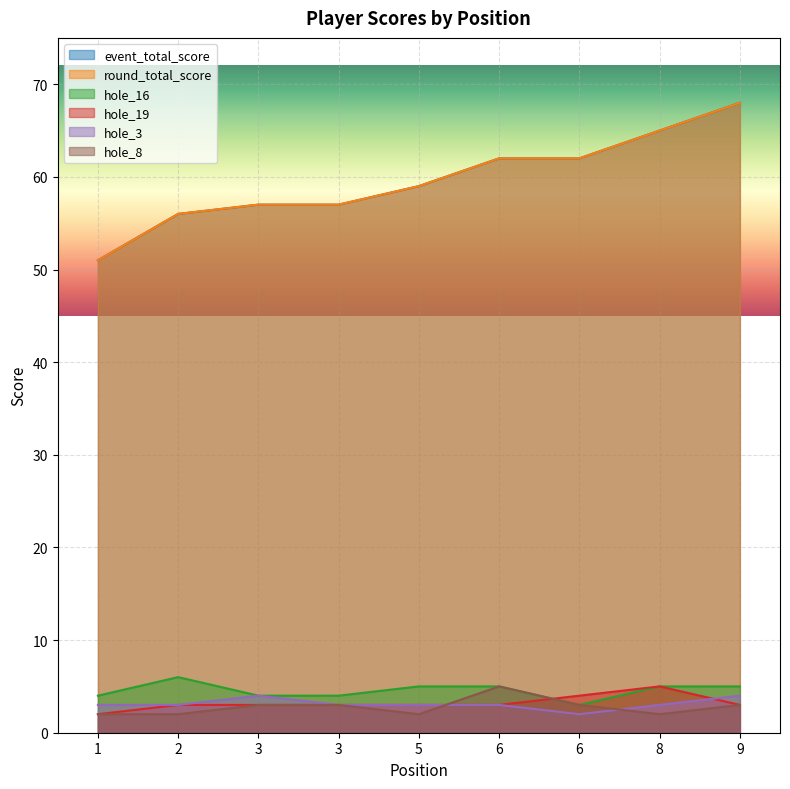

What is the maximum value for hole_8?

5